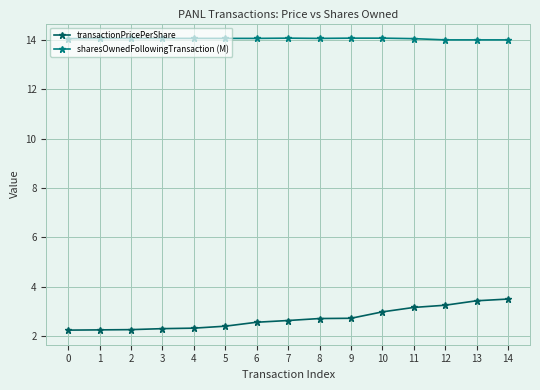

What is the value of the transactionPricePerShare point at the 15th from the left?

3.5